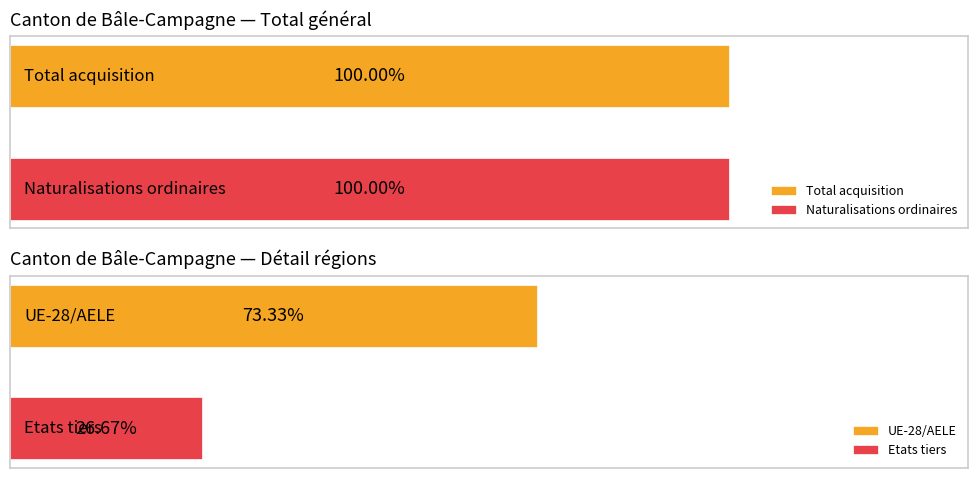

Between Total général and UE-28/AELE, which is larger?

Total général